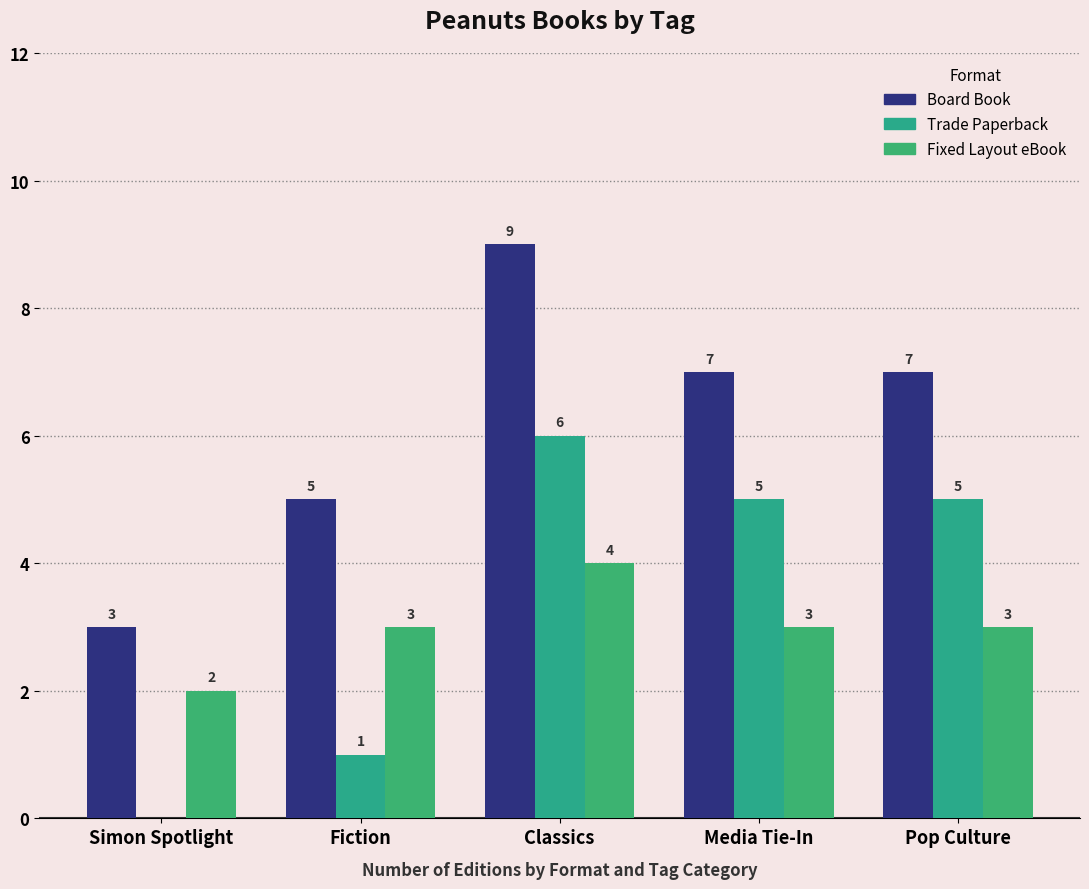

Are the bars grouped side by side (vs. stacked)?

Yes